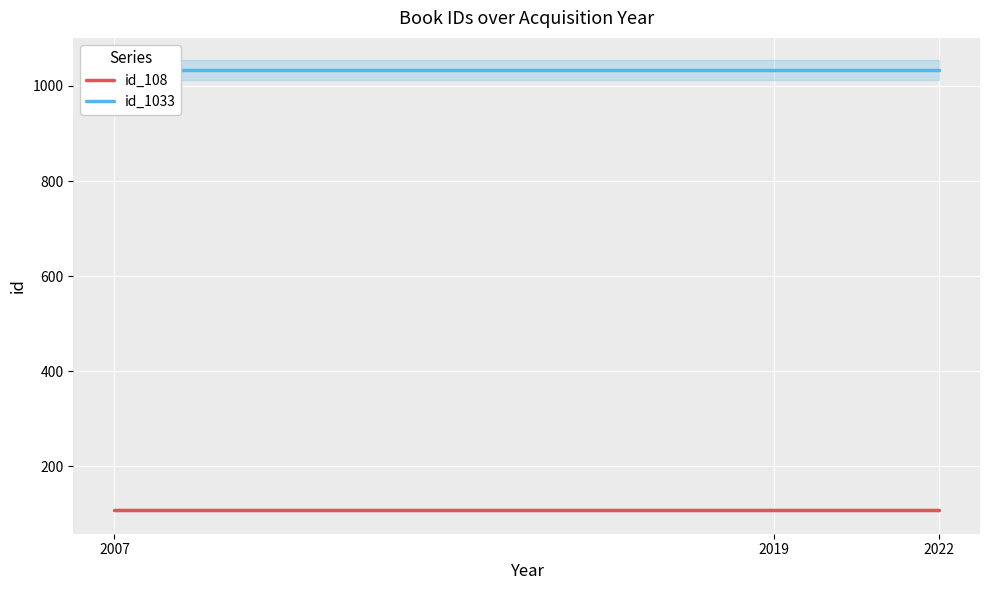

Reading left to right, list all the values displayed in this chart.

id_108: 108	108	108
id_1033: 1033	1033	1033